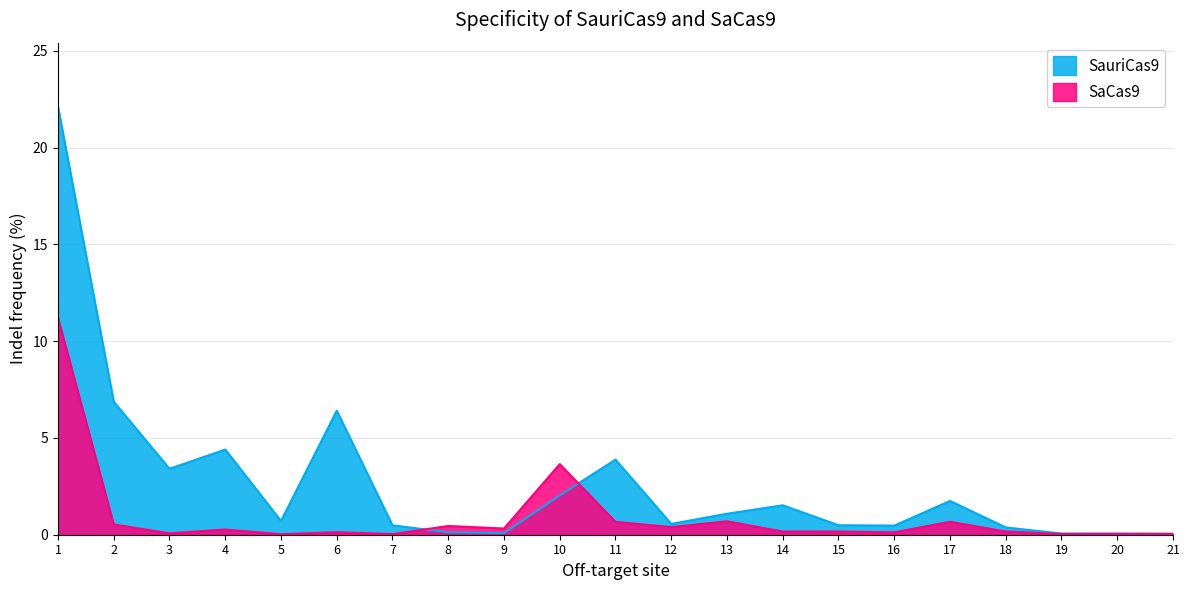

The value of SaCas9 at 7 is 0.0. True or false?

False